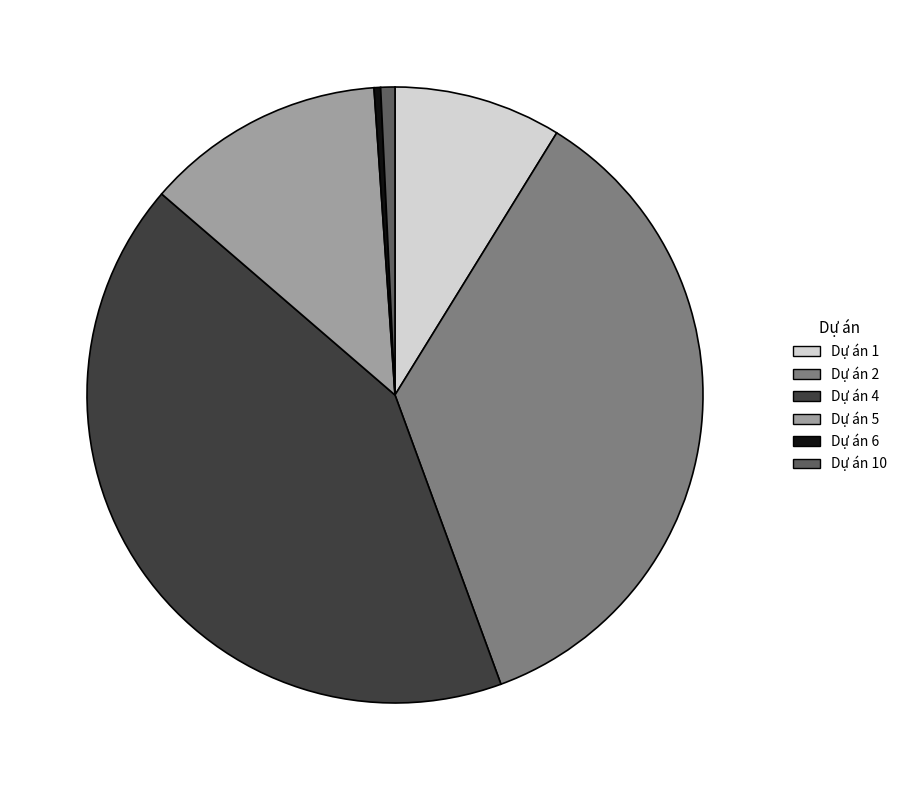

Which category has the biggest portion of the pie?

Dự án 4